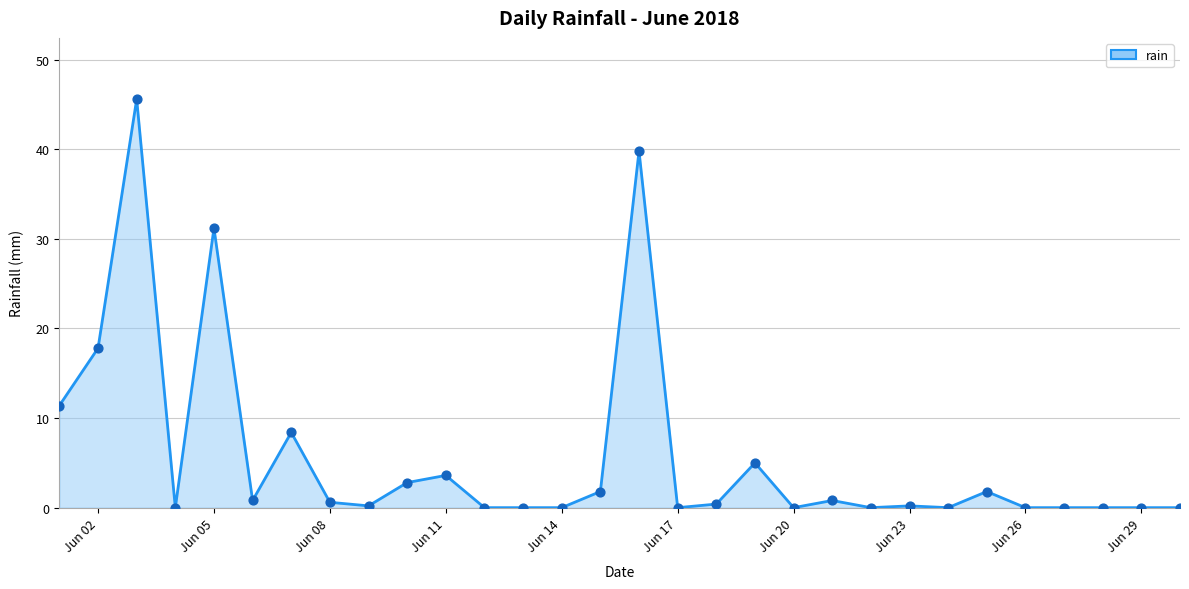

What is the difference between the maximum and minimum values?

45.6